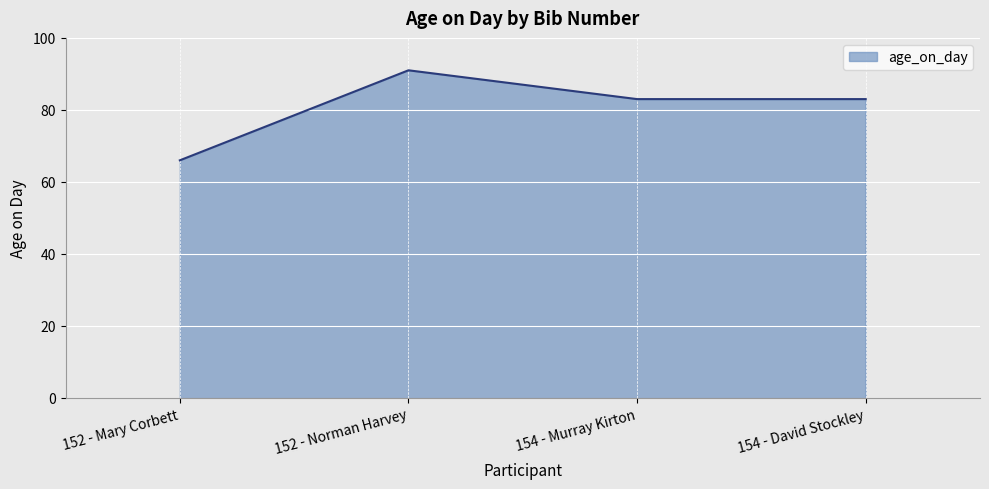

What position from the left is 152 - Norman Harvey?

2